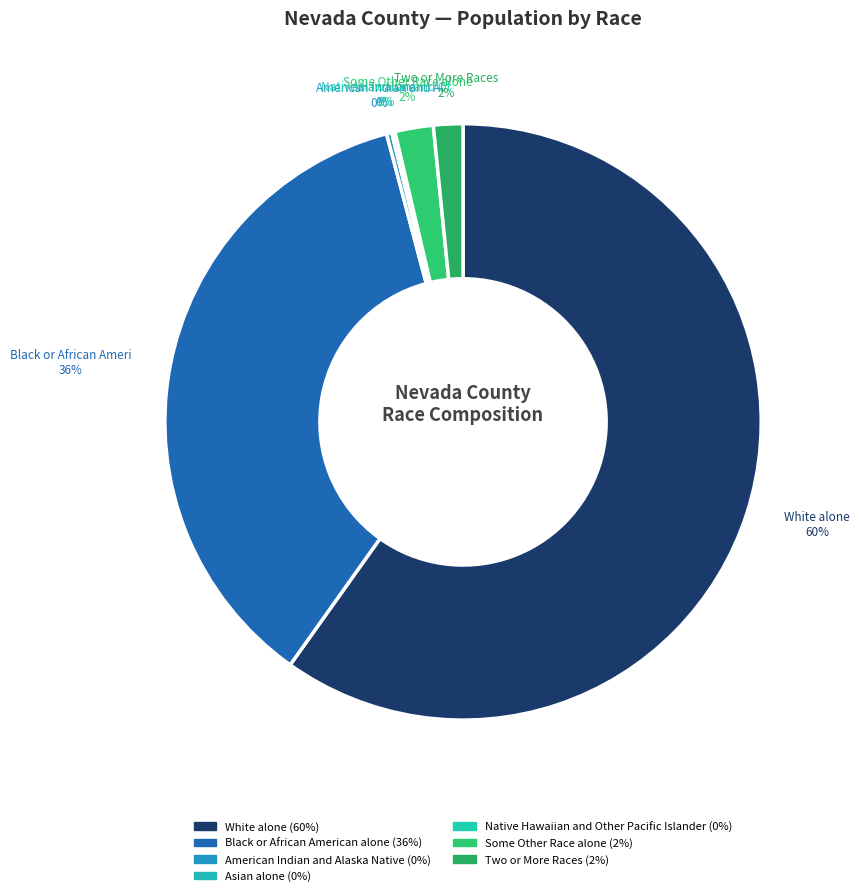

How many segments does this pie chart have?

7